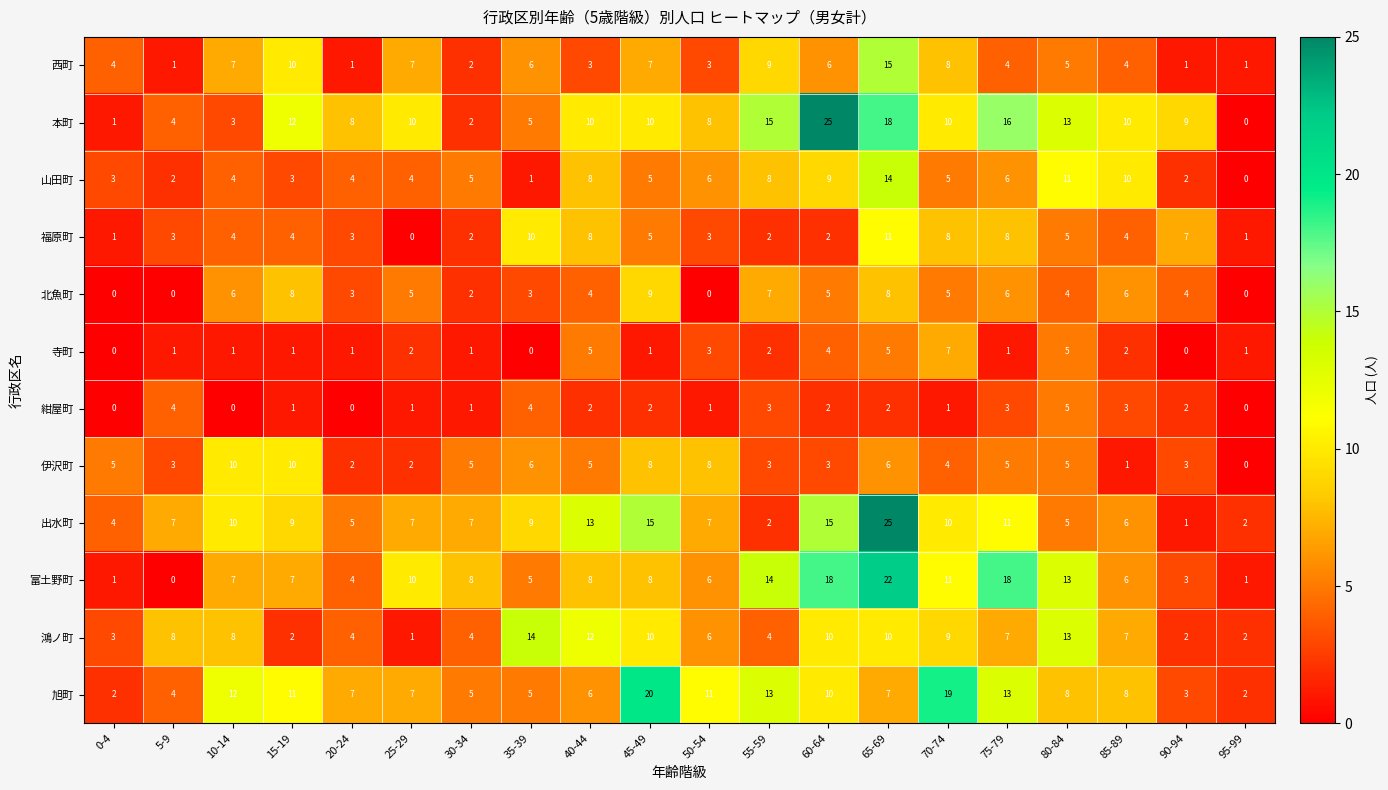

True or false: 出水町 has a value of 4 at 25-29.

False